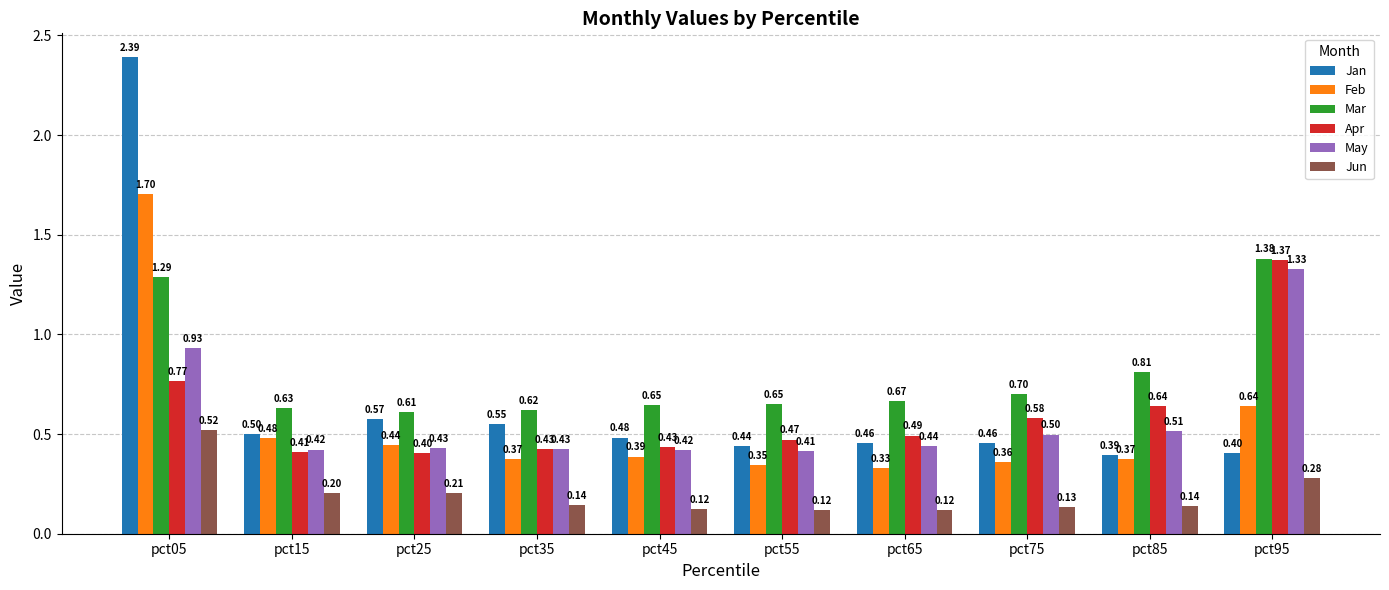

Which series has the largest range (max minus min)?

Jan